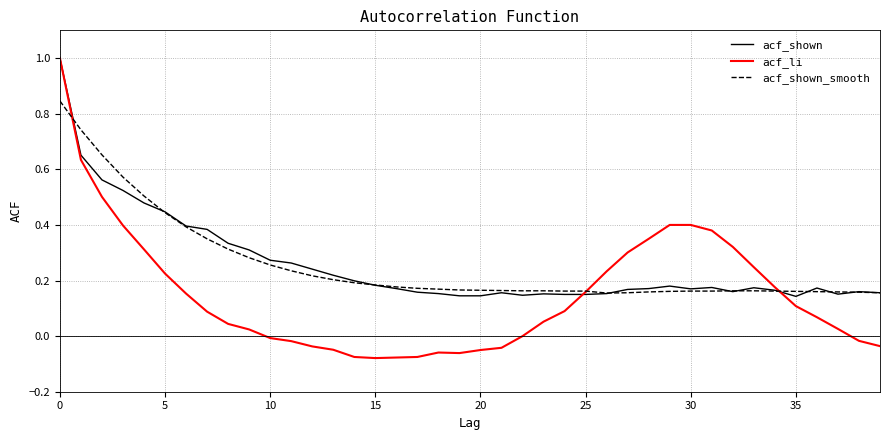

Which series has the largest range (max minus min)?

acf_li